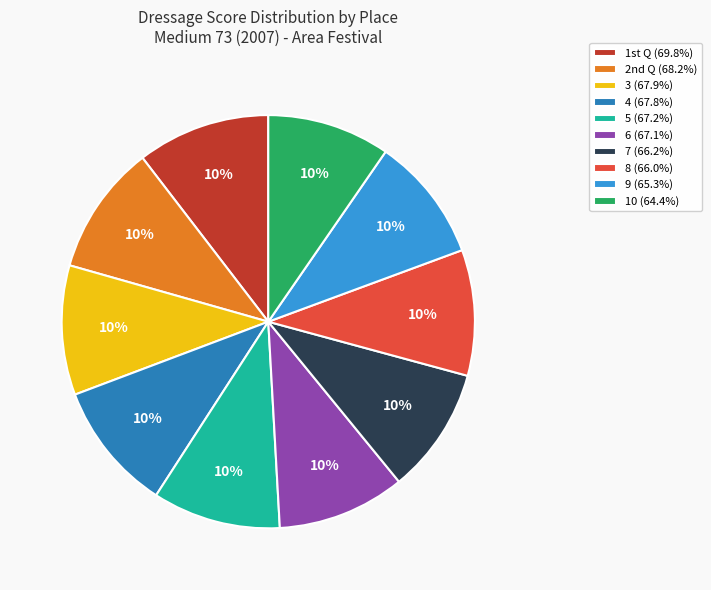

To the nearest percent, what is the average slice percentage?

10%